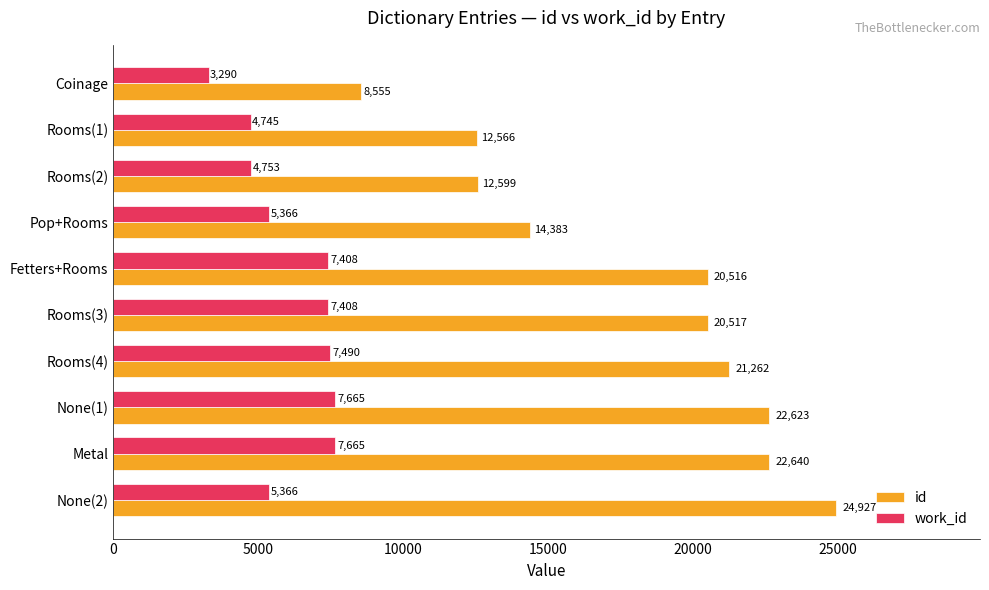

What are all the series names shown in the legend?

id, work_id